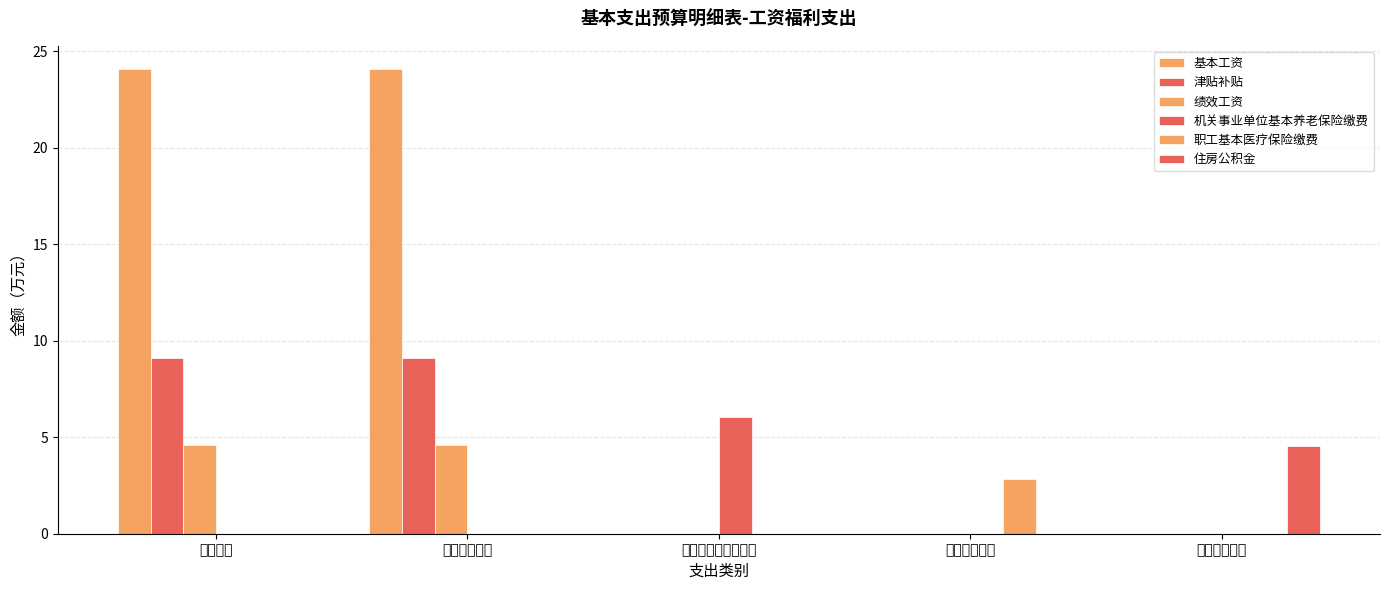

Count the number of categories in the chart.

5